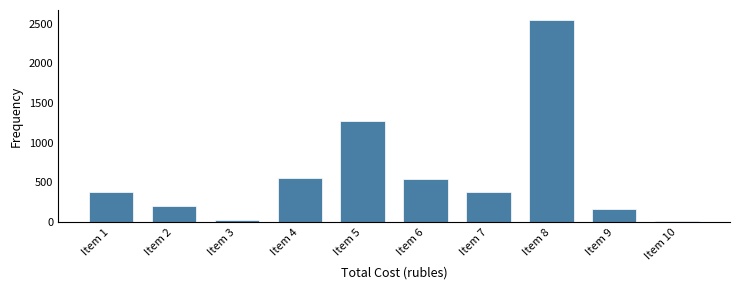

What is the difference between the maximum and minimum values?

2536.3